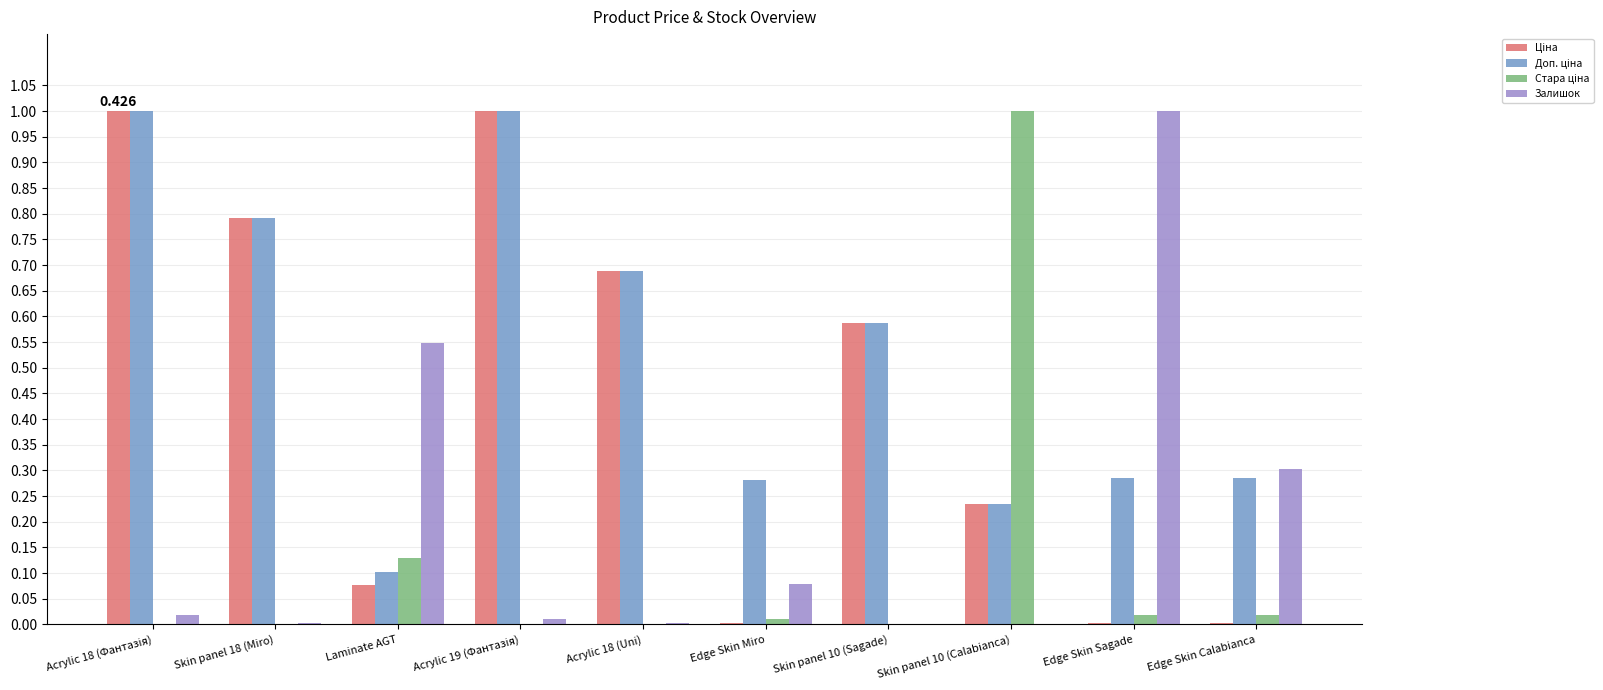

At which category is the sum across all series the highest?

Acrylic 18 (Фантазія)